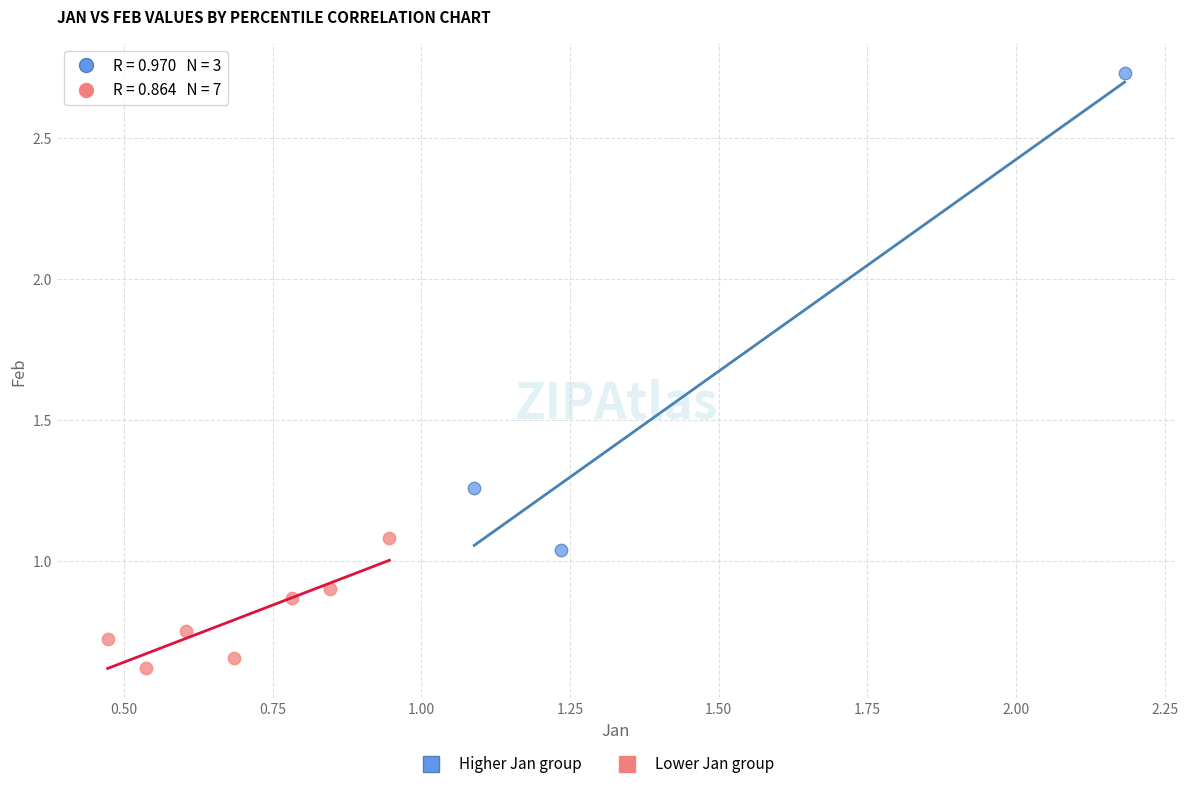

Which series has the largest Y range (max minus min)?

Higher Jan group